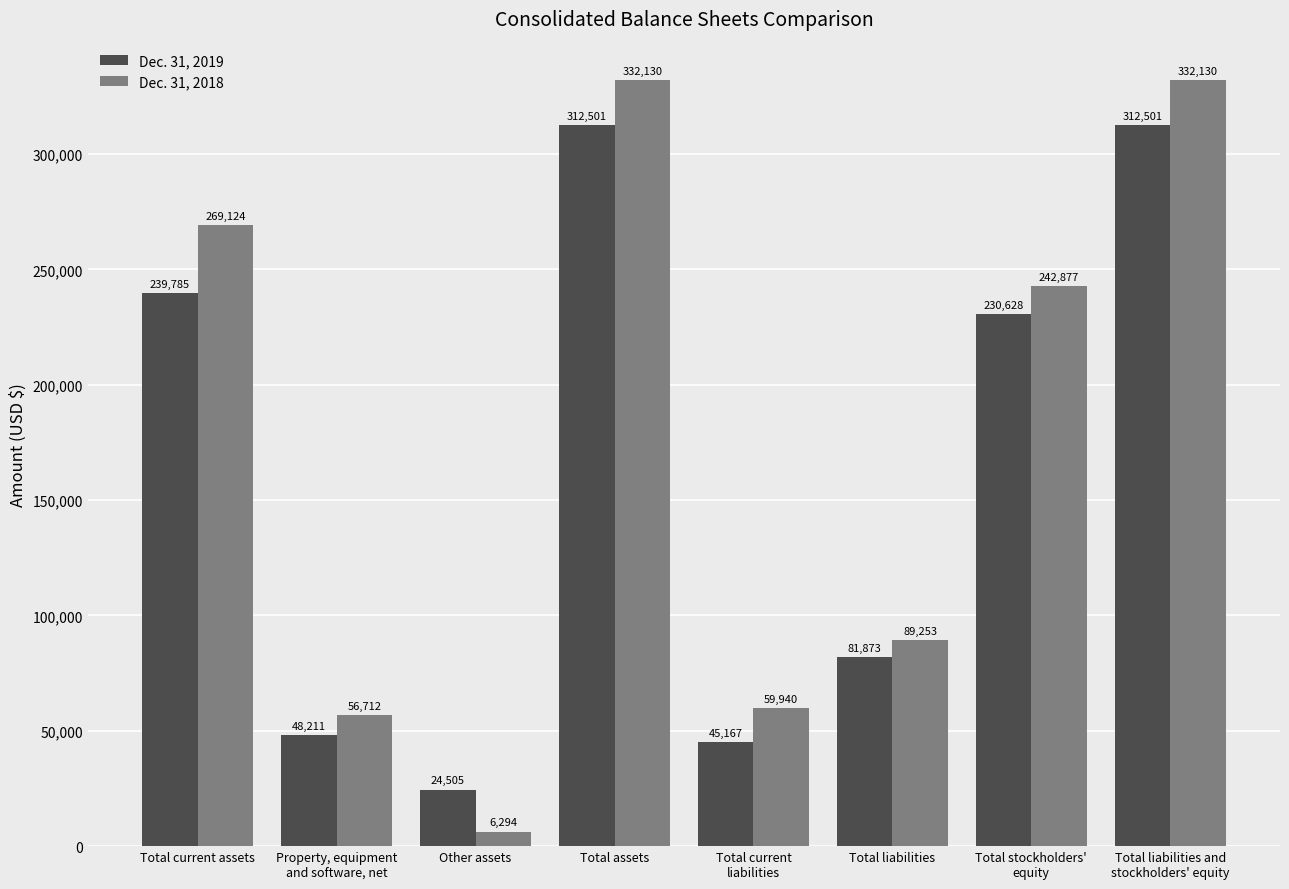

How many bars are there in total?

16